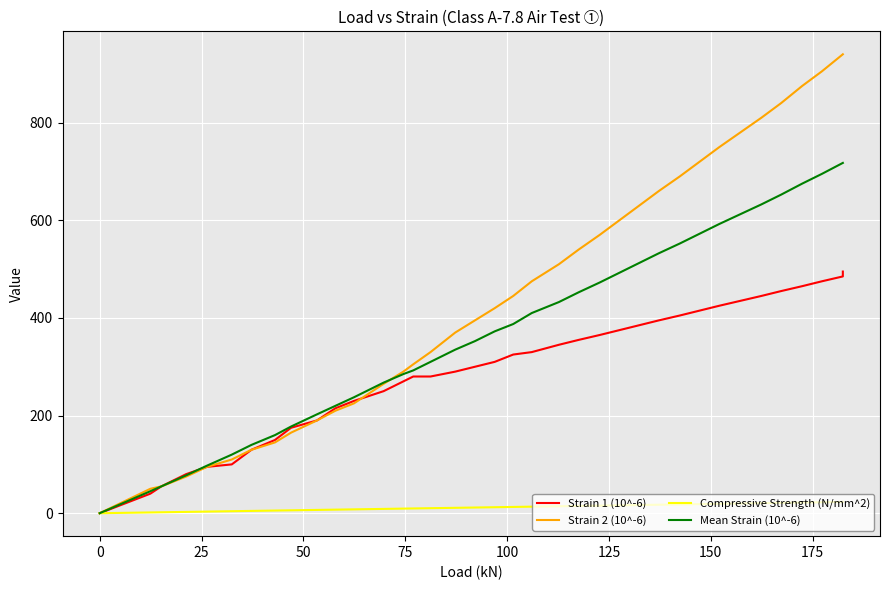

What are all the series names shown in the legend?

Strain 1 (10^-6), Strain 2 (10^-6), Compressive Strength (N/mm^2), Mean Strain (10^-6)